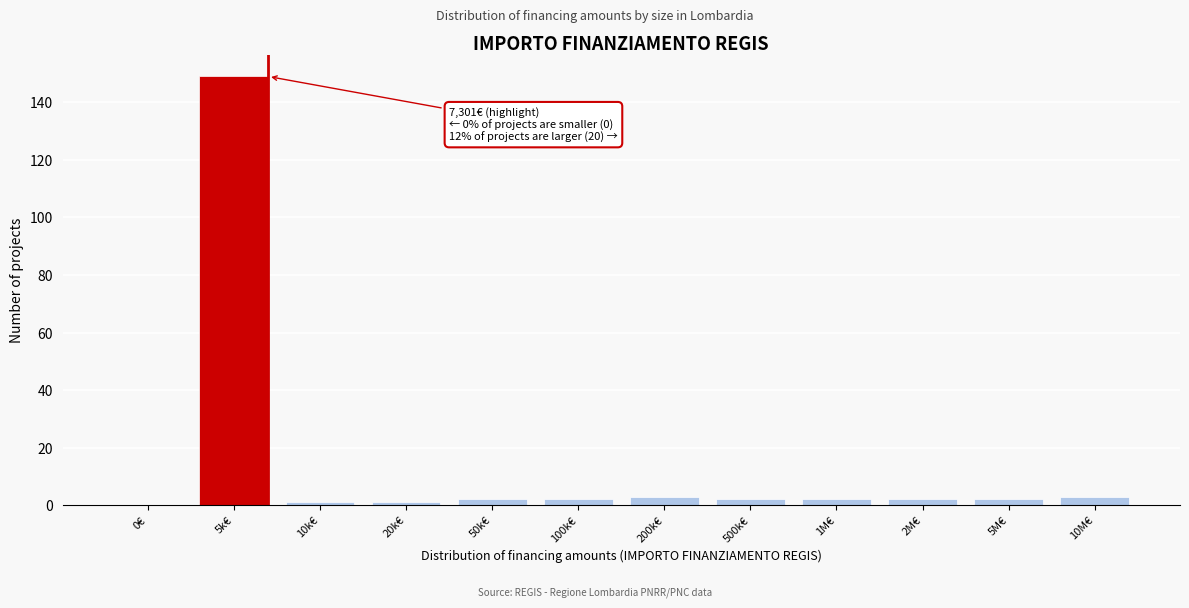

Reading right to left, what are all the values shown in this chart?

10M€=3	5M€=2	2M€=2	1M€=2	500k€=2	200k€=3	100k€=2	50k€=2	20k€=1	10k€=1	5k€=149	0€=0